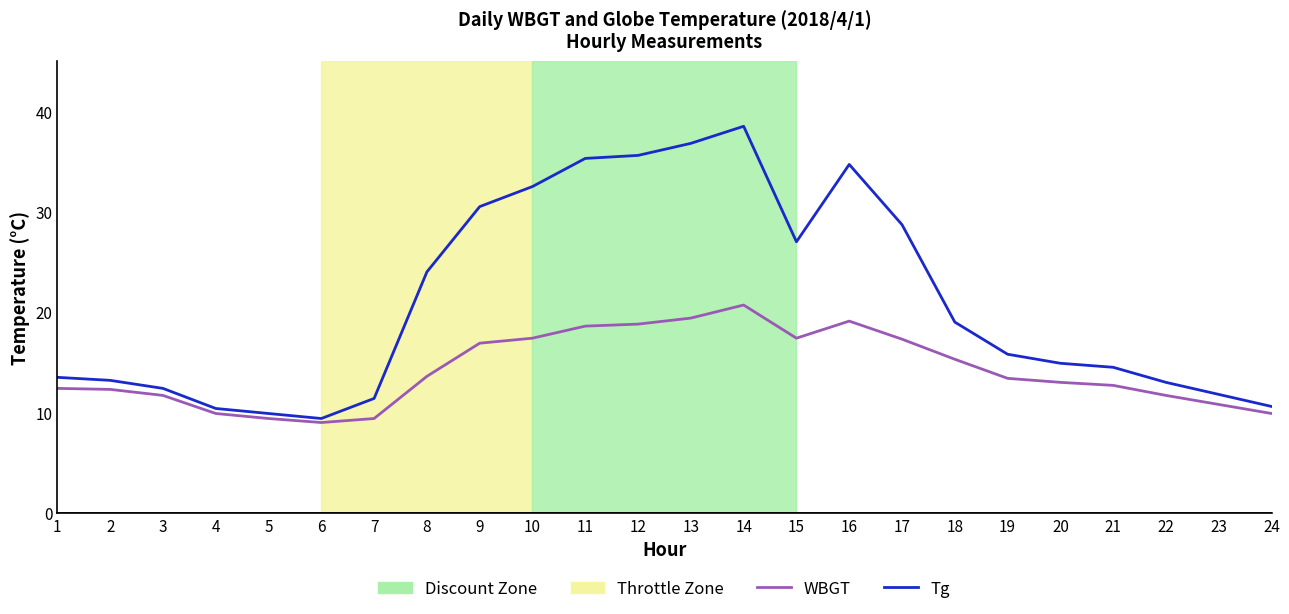

At how many categories does at least one series exceed 9?

24